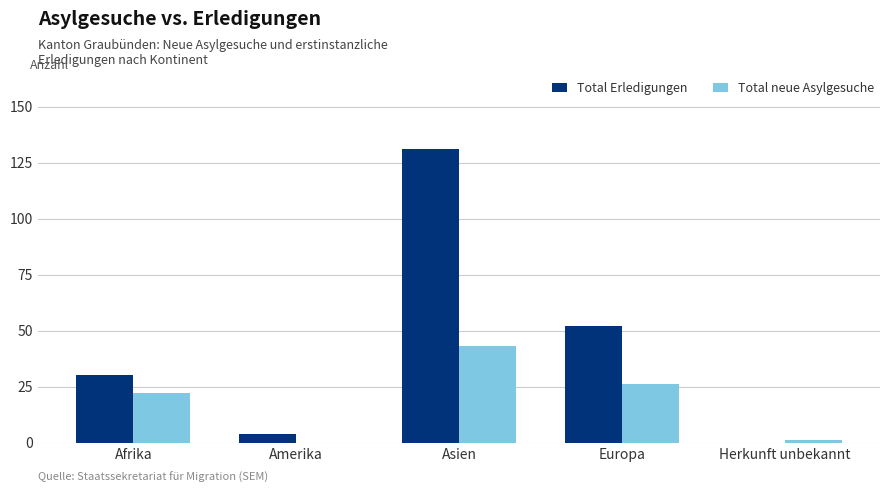

What is the sum of the Total neue Asylgesuche values at Asien and Herkunft unbekannt?

44